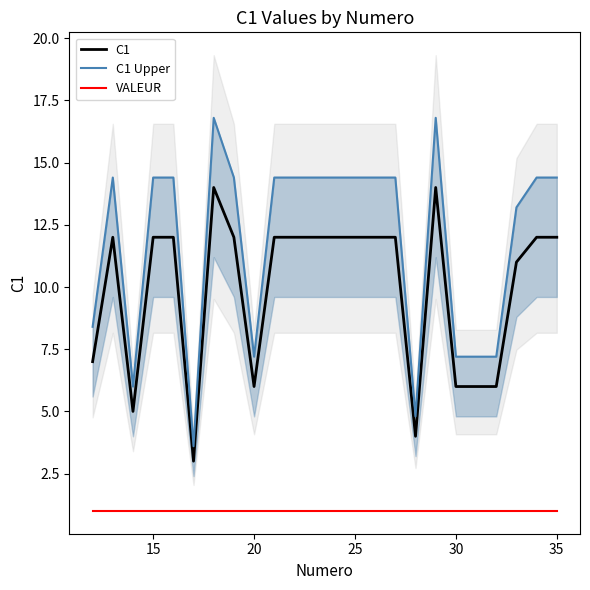

True or false: VALEUR and C1 intersect in this chart.

False